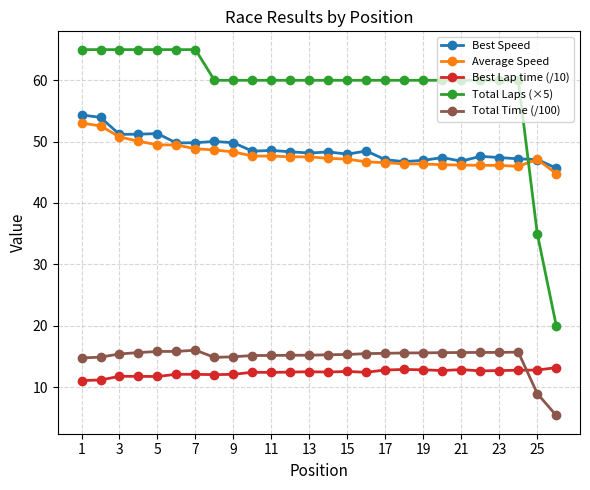

What is the value of the Average Speed point at the 10th from the left?

47.7